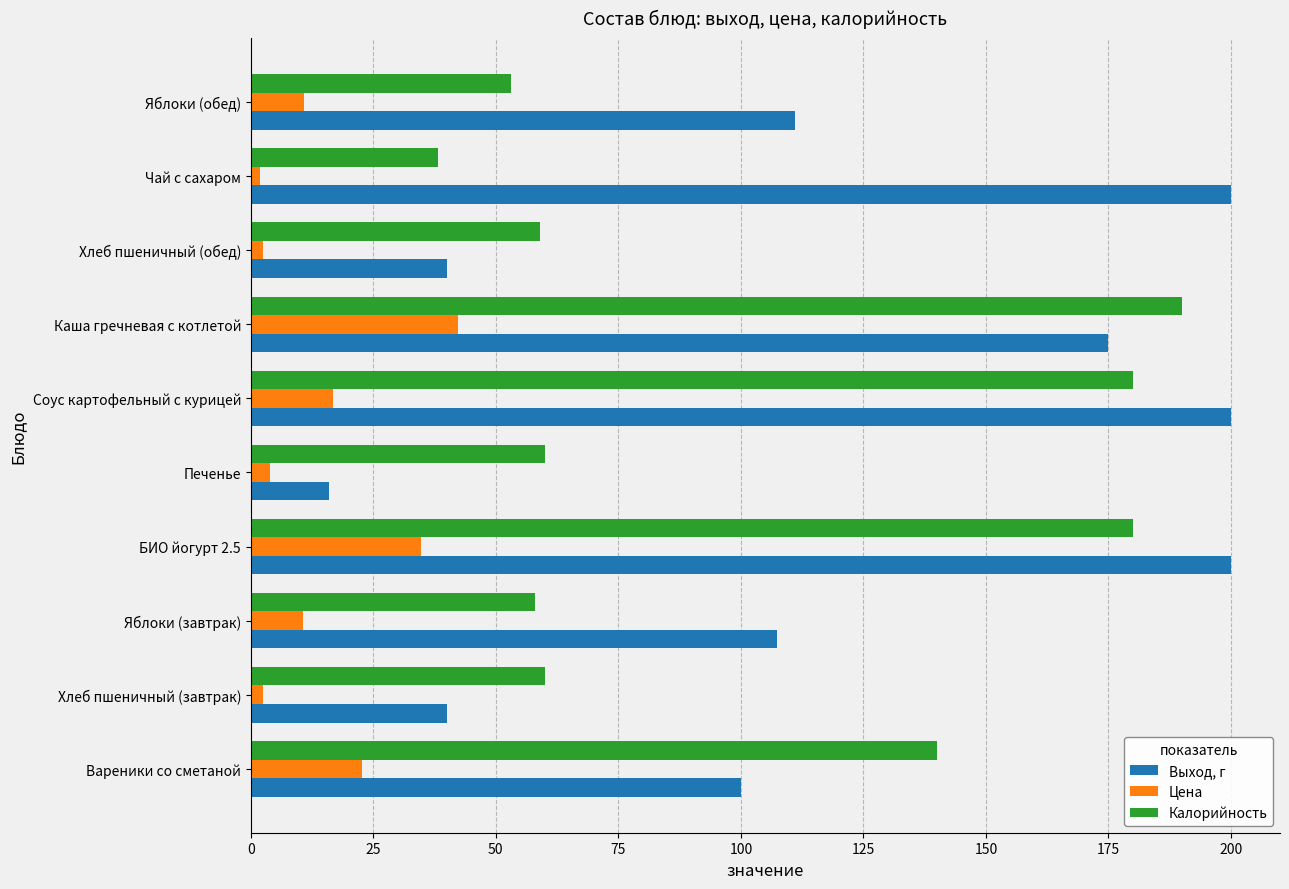

At how many categories does at least one series exceed 166?

4